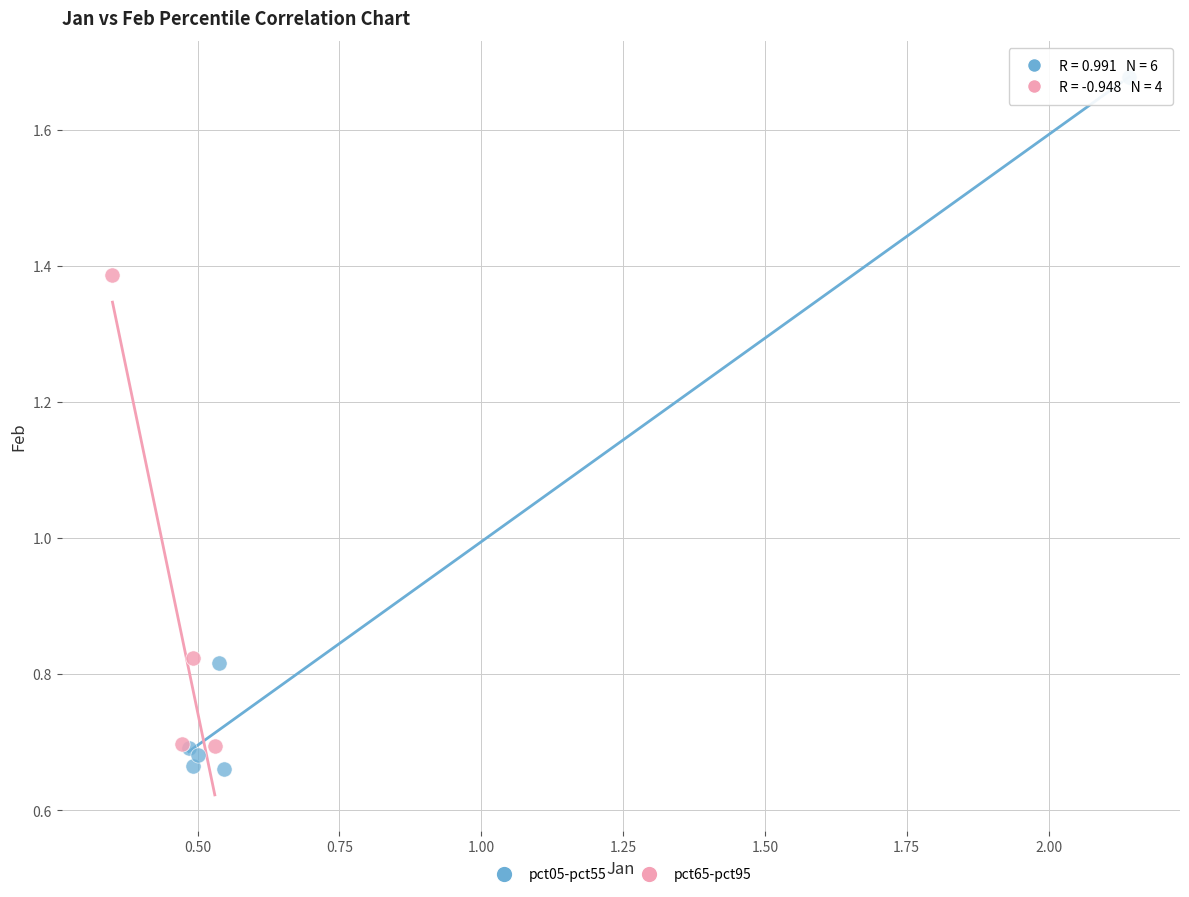

What are all the series names shown in the legend?

pct05-pct55, pct65-pct95